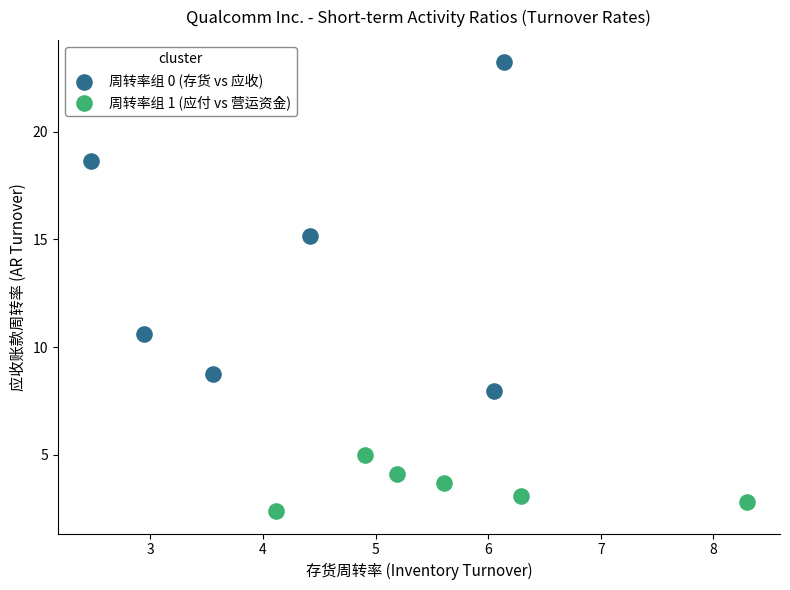

What are all the series names shown in the legend?

周转率组 0 (存货 vs 应收), 周转率组 1 (应付 vs 营运资金)